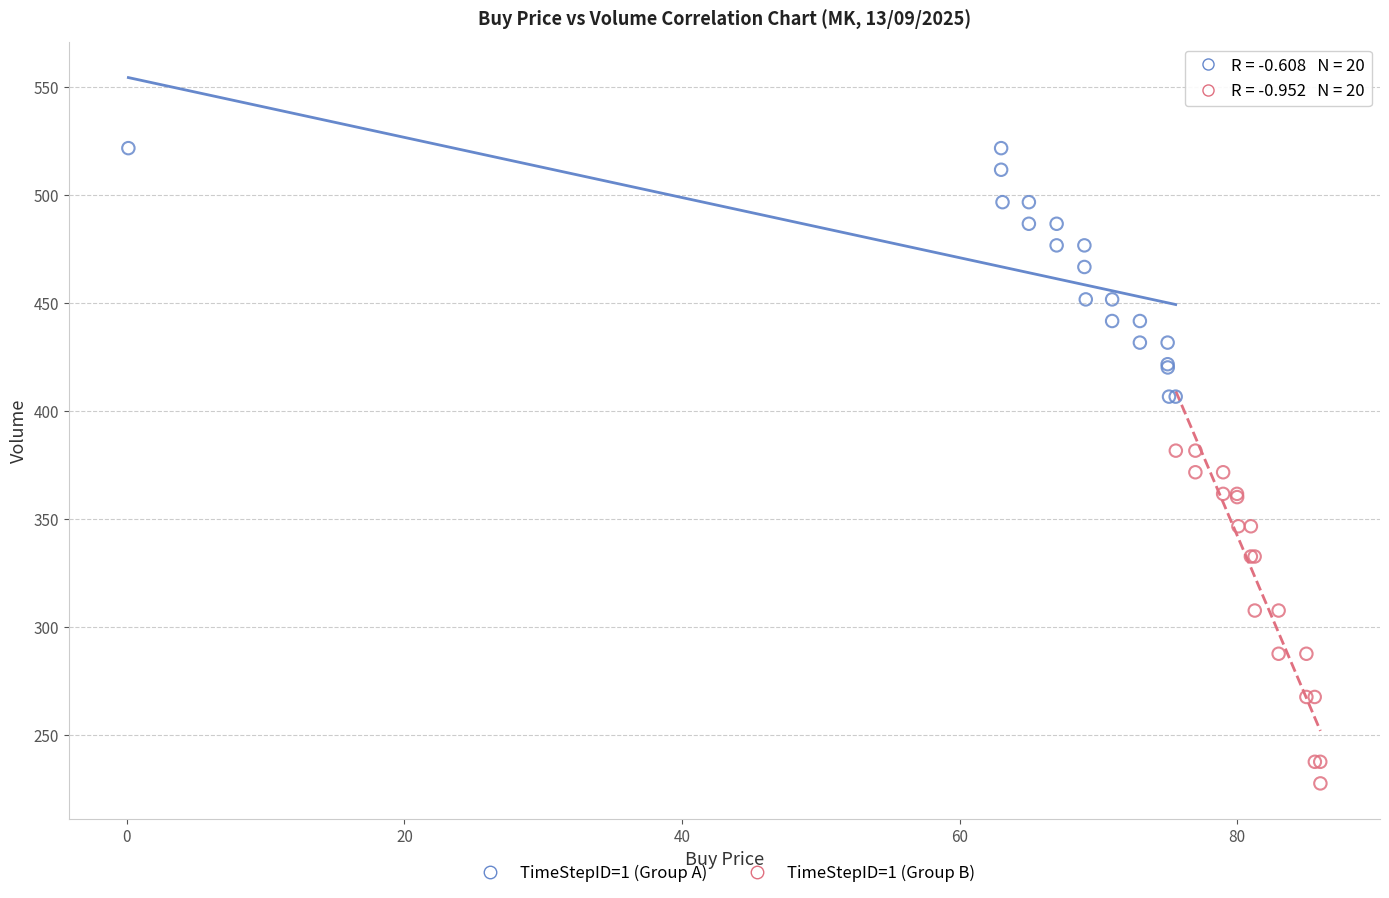

Which series reaches the maximum Y coordinate?

TimeStepID=1 (Group A)